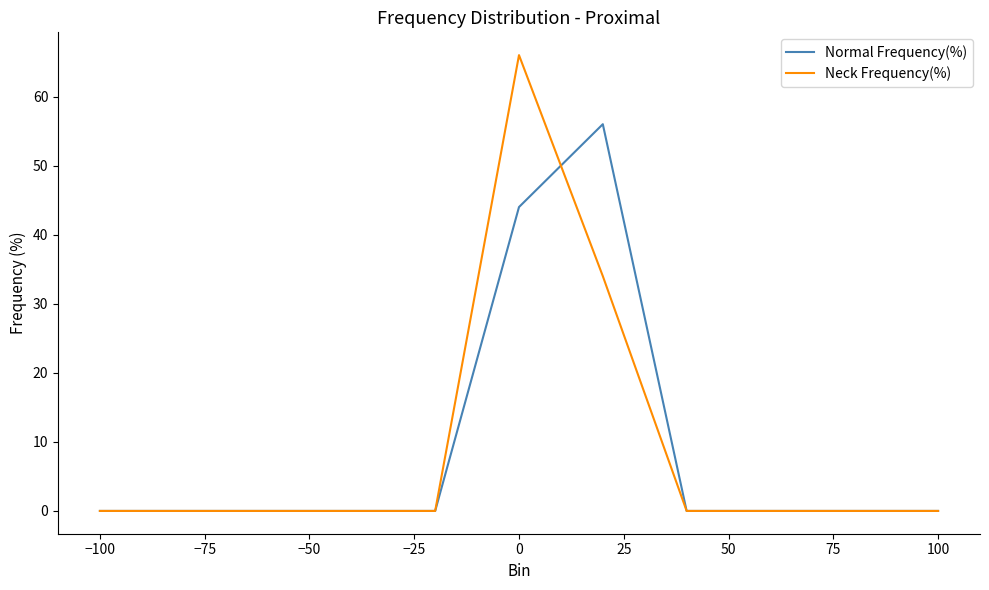

Which series has the largest range (max minus min)?

Neck Frequency(%)